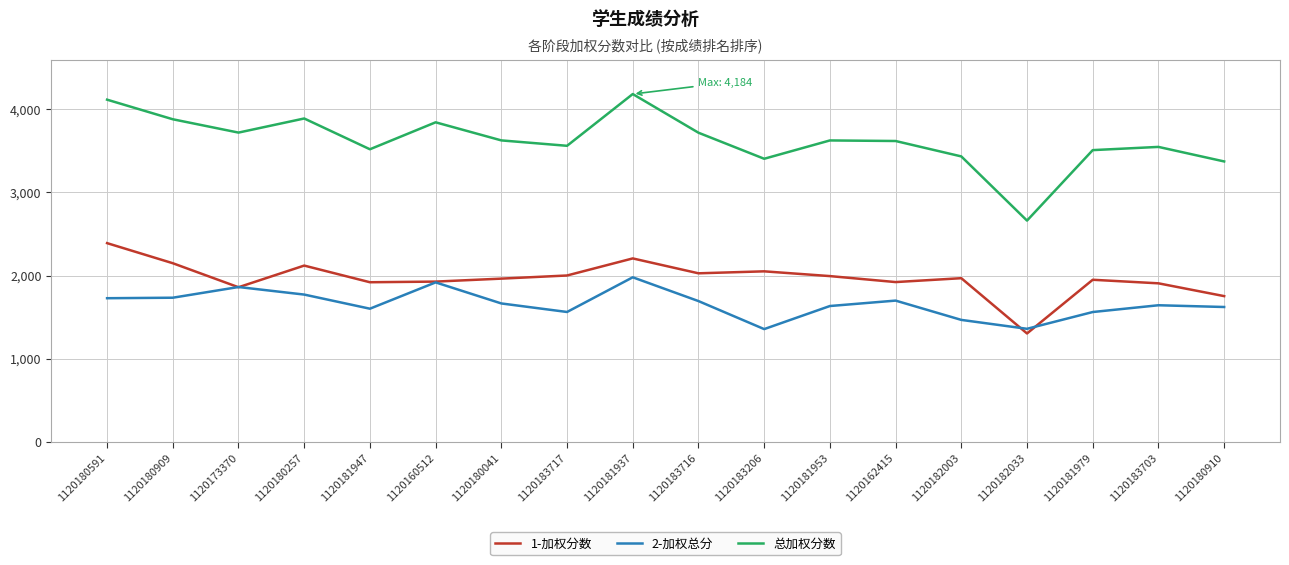

At 1120183717, list the series in order from largest to smallest.

总加权分数, 1-加权分数, 2-加权总分